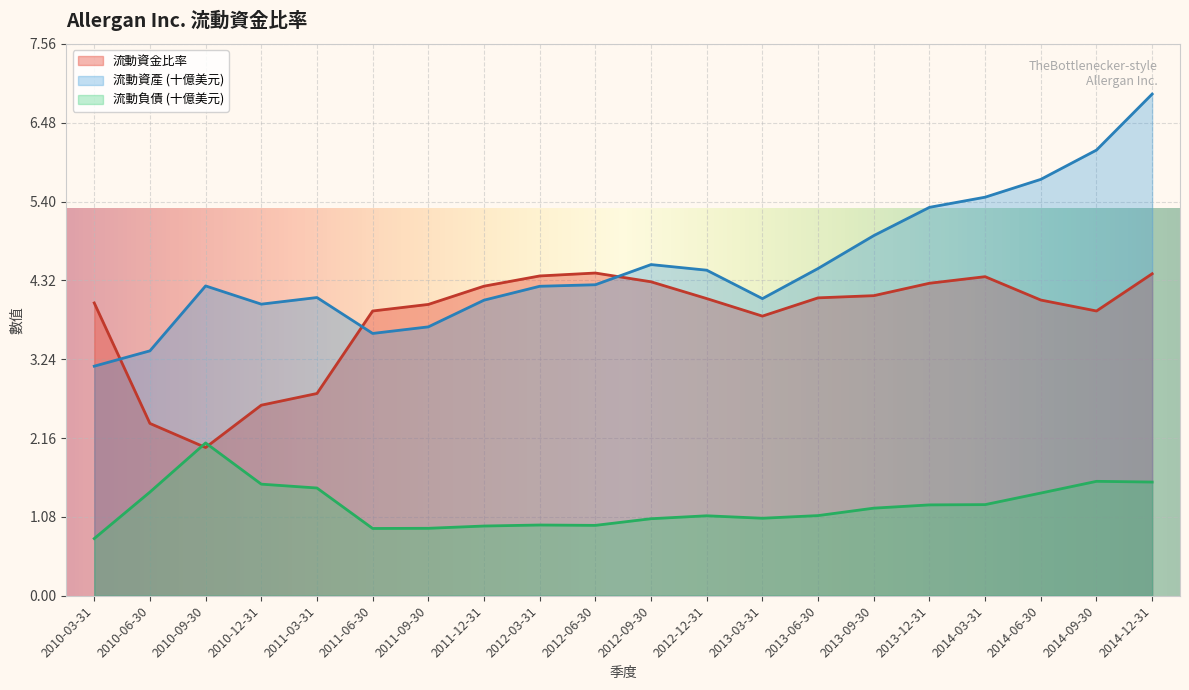

What is the minimum value shown in the chart?

0.8